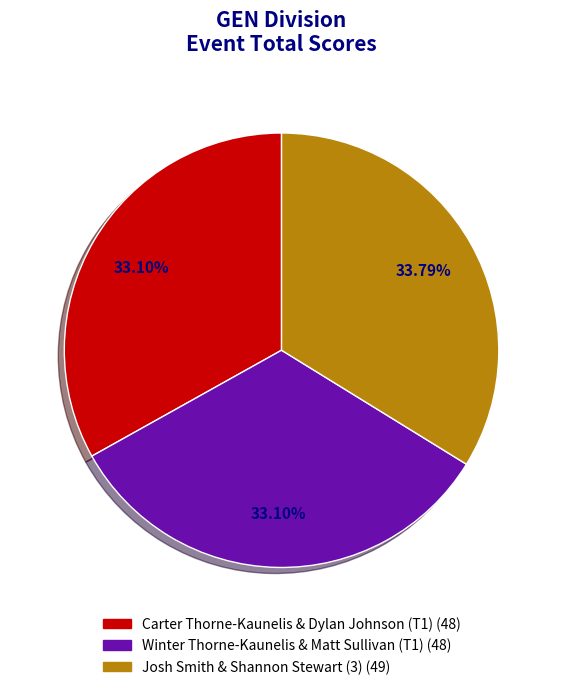

The Josh Smith & Shannon Stewart (3) slice represents 46% of the pie. True or false?

False